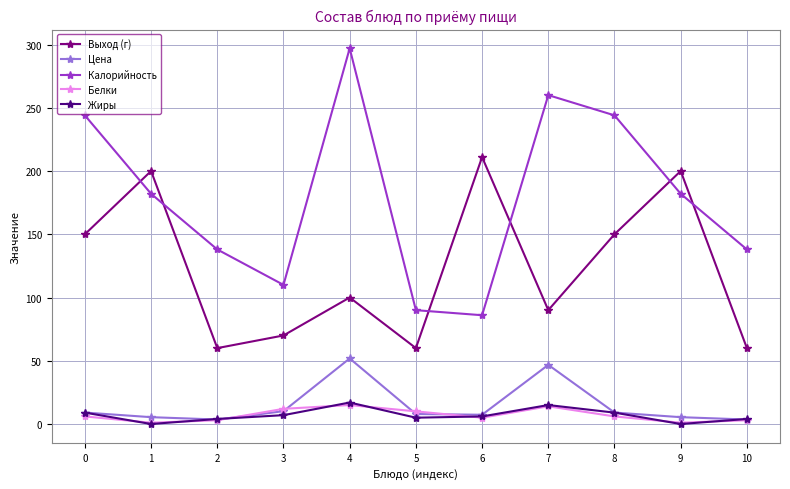

What is the spread (max minus min) of values at 3?

103.0